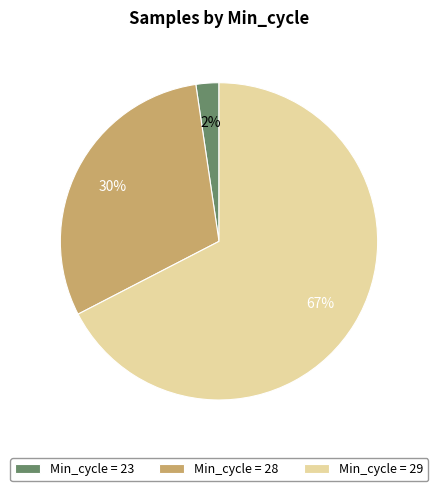

Which slice is the largest?

Min_cycle = 29